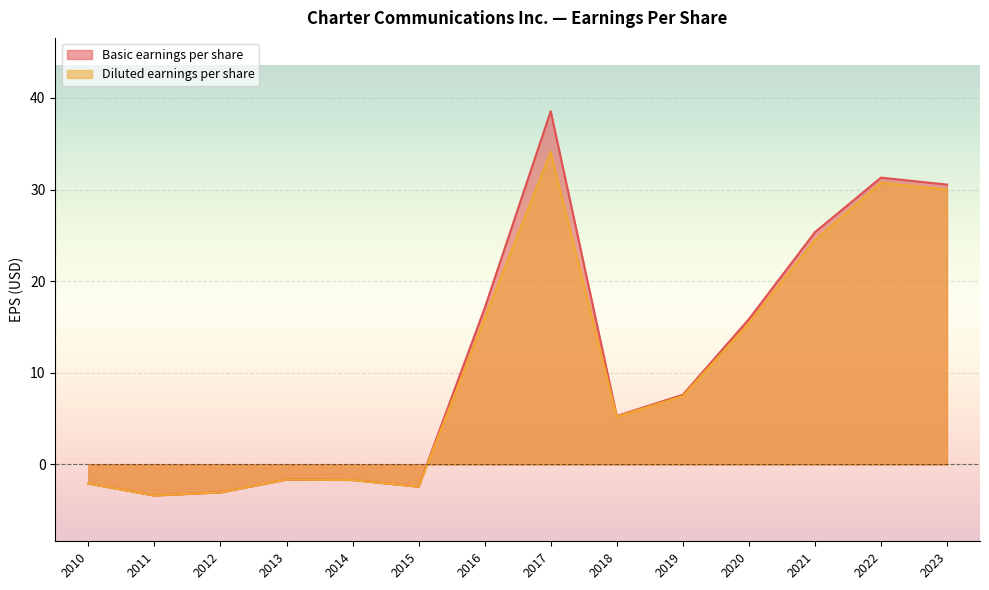

What is the maximum value for Basic earnings per share?

38.5